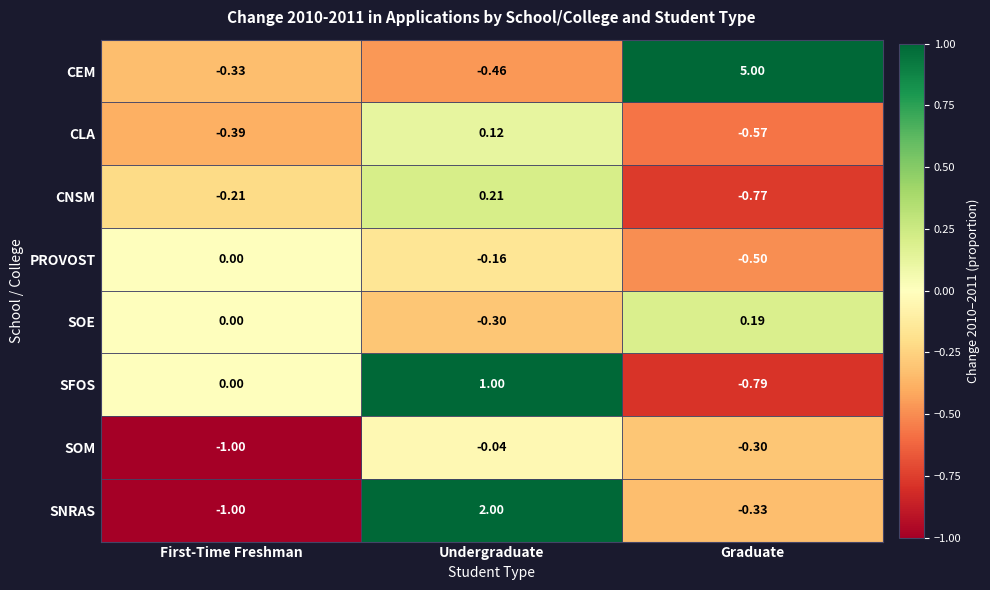

Rank the series by their maximum value, from lowest to highest.

SOM, PROVOST, CLA, SOE, CNSM, SFOS, SNRAS, CEM